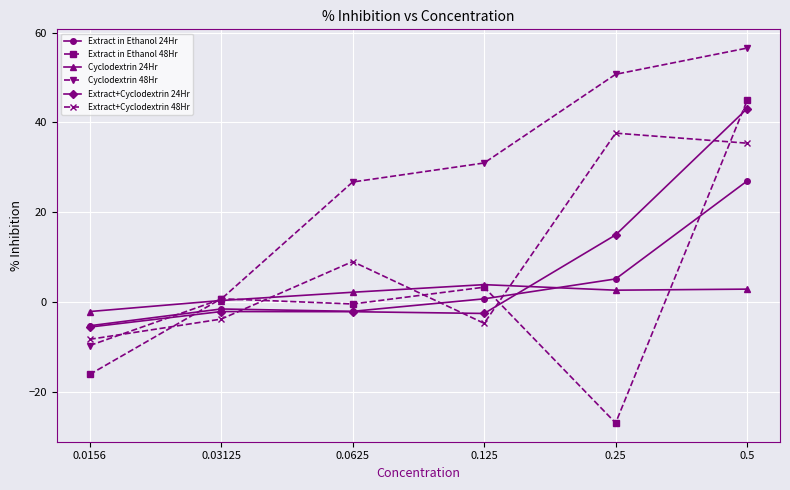

Is this an area chart (filled region under the line)?

No